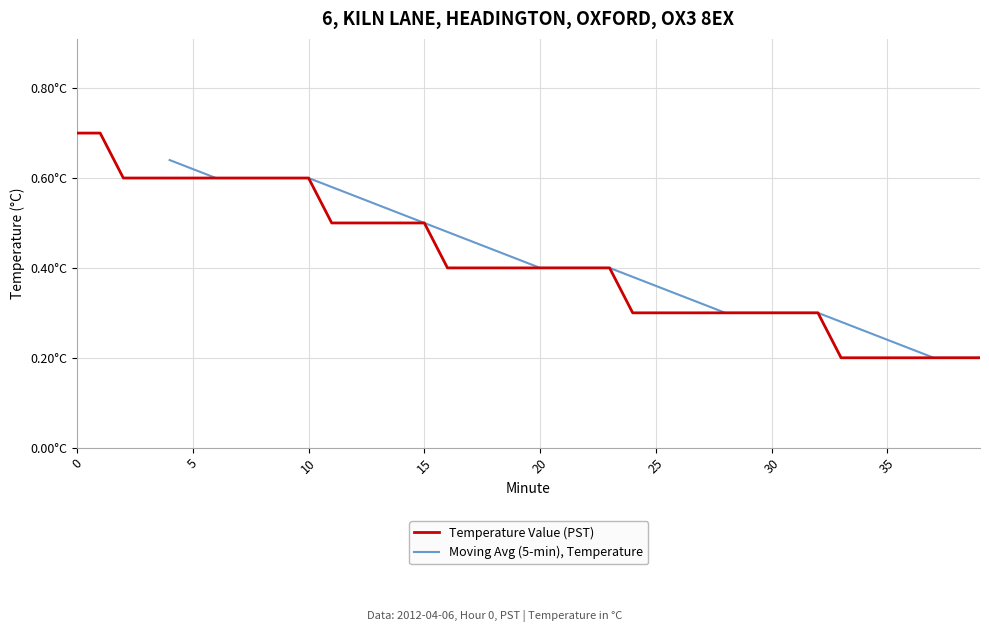

What is the sum of the values at 27 and 14?

0.8